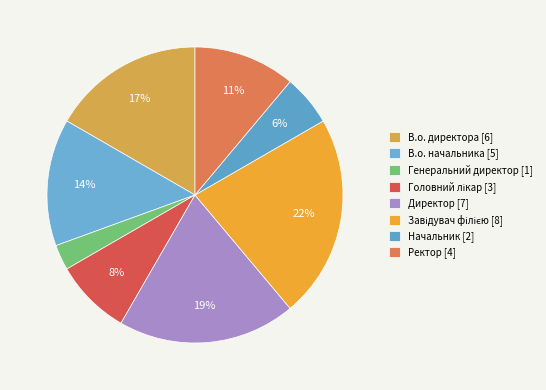

What percentage is the Головний лікар slice, to the nearest percent?

8%